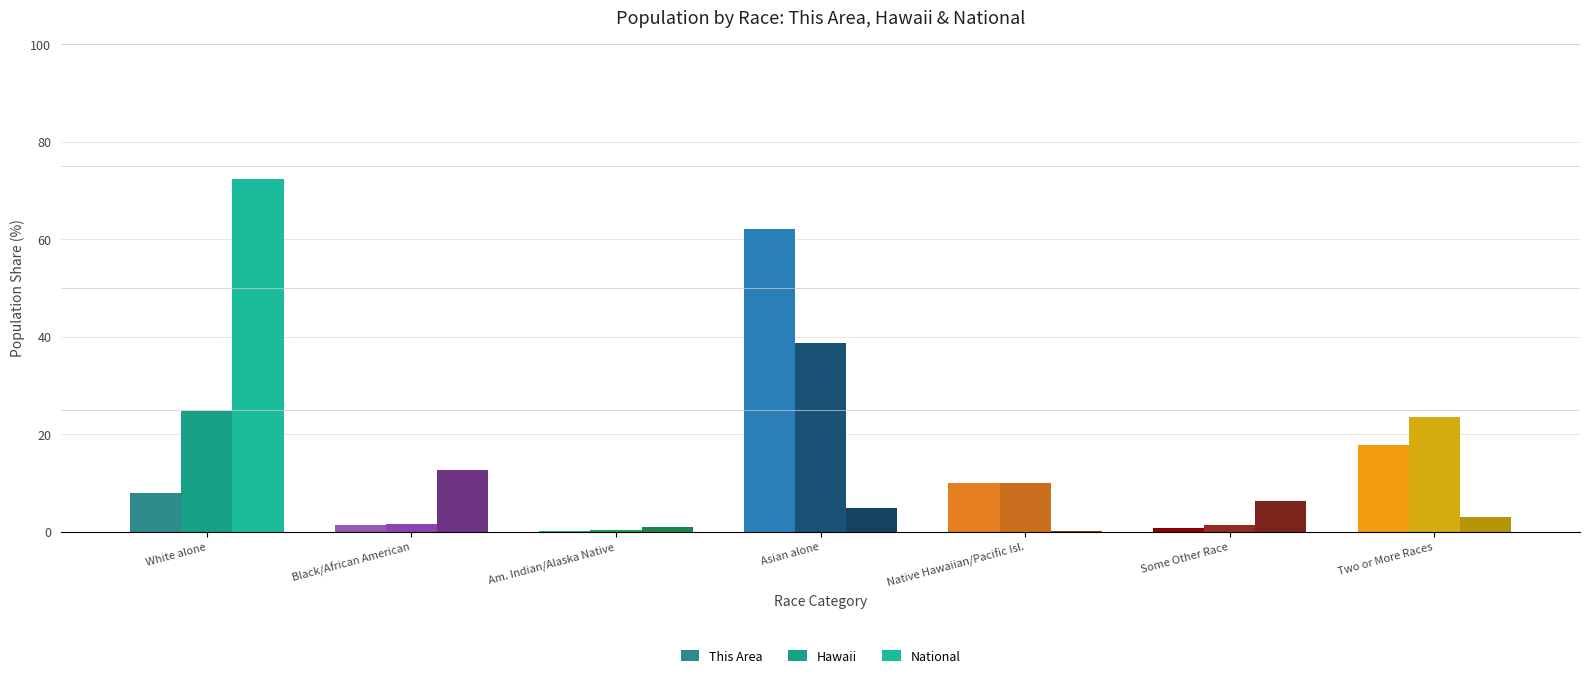

Which series has the largest total across all categories?

This Area